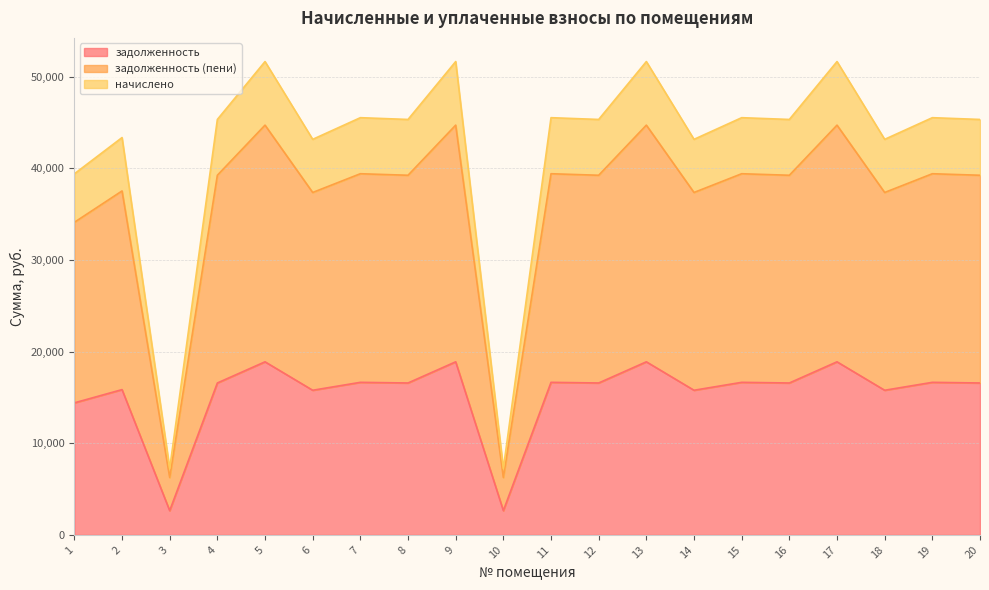

Reading left to right, transcribe all the data shown in this chart.

задолженность: 14411.9	15858.4	2646.0	16581.6	18892.4	15787.8	16652.2	16581.6	18892.4	2646.0	16652.2	16581.6	18892.4	15787.8	16652.2	16581.6	18892.4	15787.8	16652.2	16581.6
задолженность (пени): 34117.9	37542.2	6264.0	39254.4	44725.0	37375.2	39421.4	39254.4	44725.0	6264.0	39421.4	39254.4	44725.0	37375.2	39421.4	39254.4	44725.0	37375.2	39421.4	39254.4
начислено: 39412.1	43367.8	7236.0	45345.6	51665.0	43174.8	45538.6	45345.6	51665.0	7236.0	45538.6	45345.6	51665.0	43174.8	45538.6	45345.6	51665.0	43174.8	45538.6	45345.6